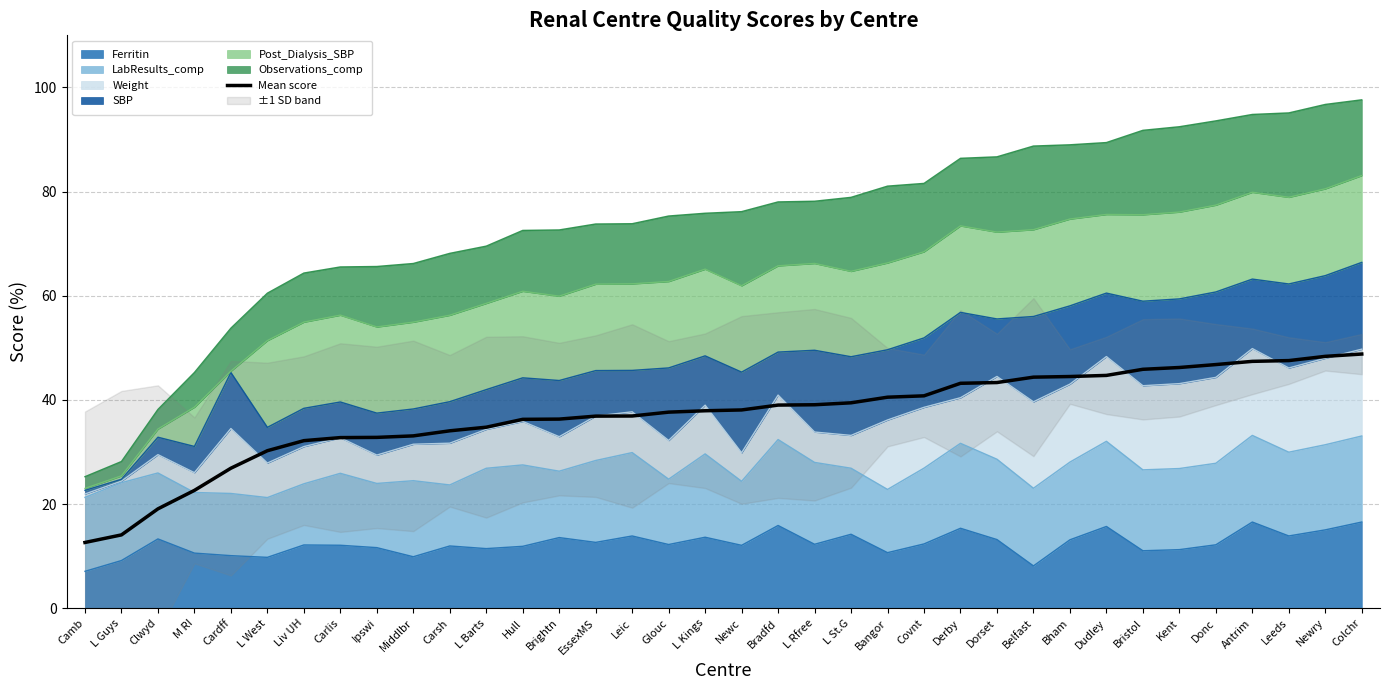

Reading left to right, list all the values displayed in this chart.

12.6	14.1	19.1	22.6	26.9	30.2	32.2	32.8	32.8	33.1	34.1	34.8	36.3	36.3	36.9	36.9	37.7	37.9	38.1	39.0	39.1	39.4	40.5	40.8	43.2	43.3	44.4	44.5	44.7	45.9	46.2	46.8	47.4	47.6	48.4	48.8